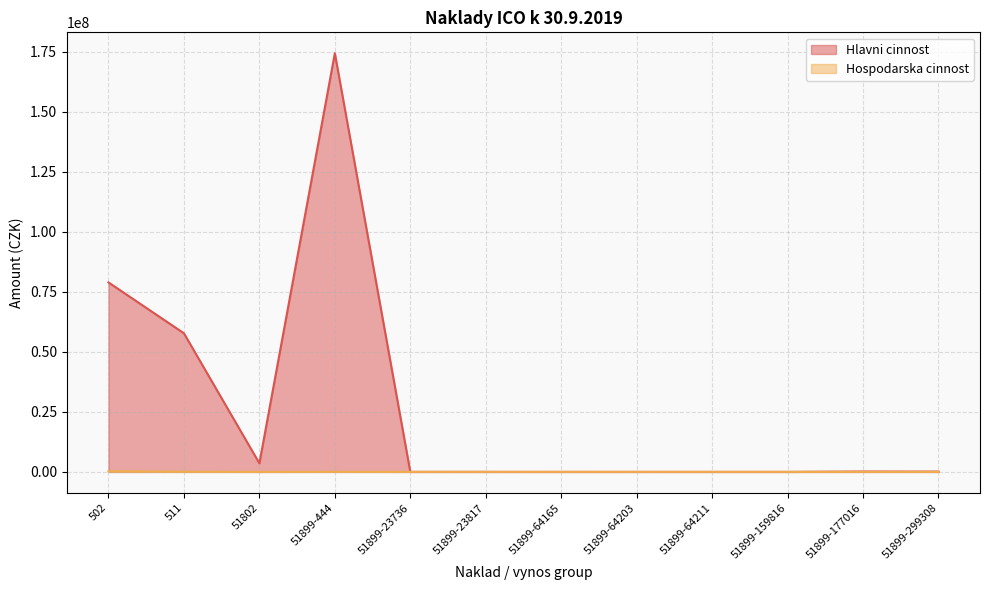

List the series in order of their peak value, lowest first.

Hospodarska cinnost, Hlavni cinnost